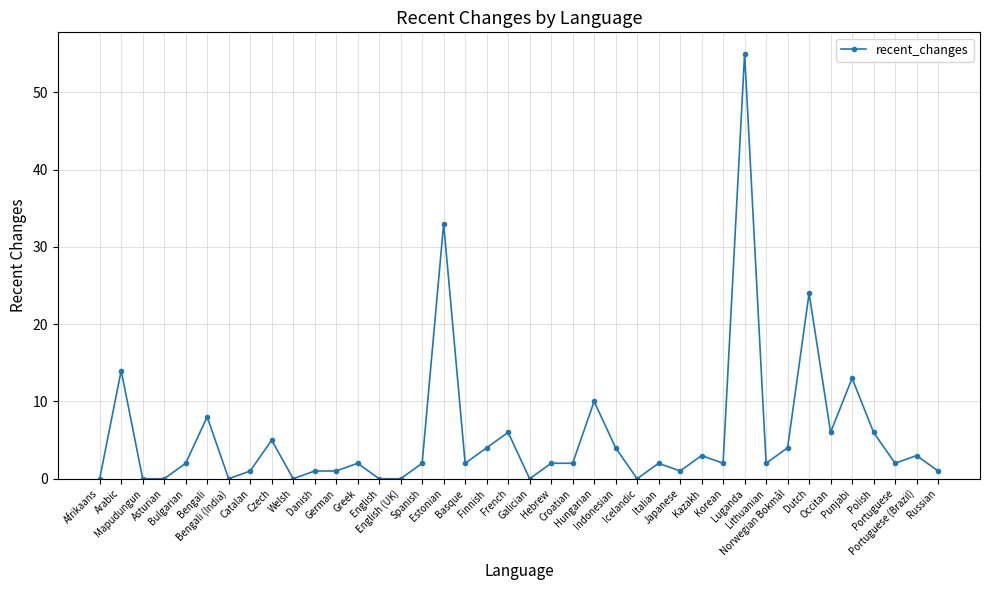

What is the value of the 18th point from the left?

2